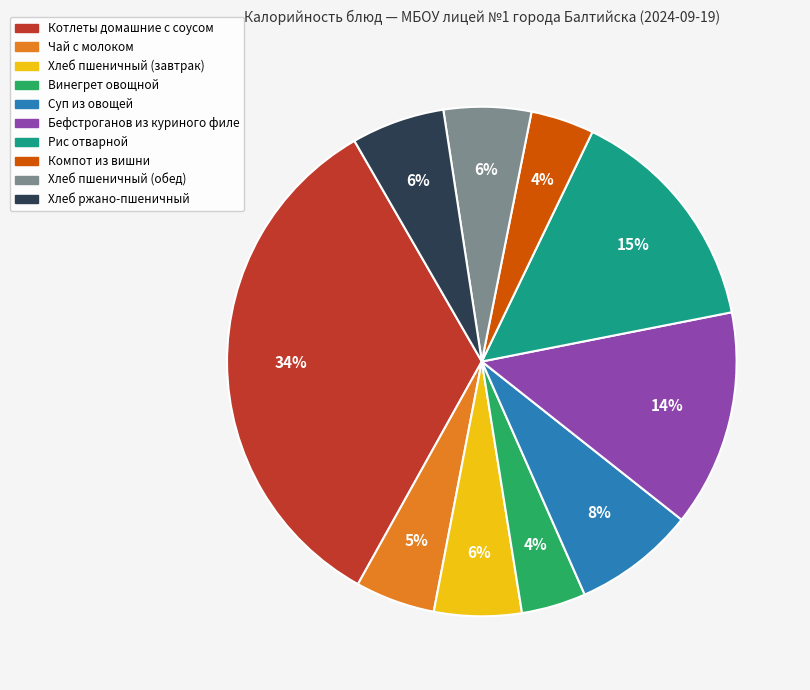

To the nearest percent, what portion does Хлеб ржано-пшеничный represent?

6%